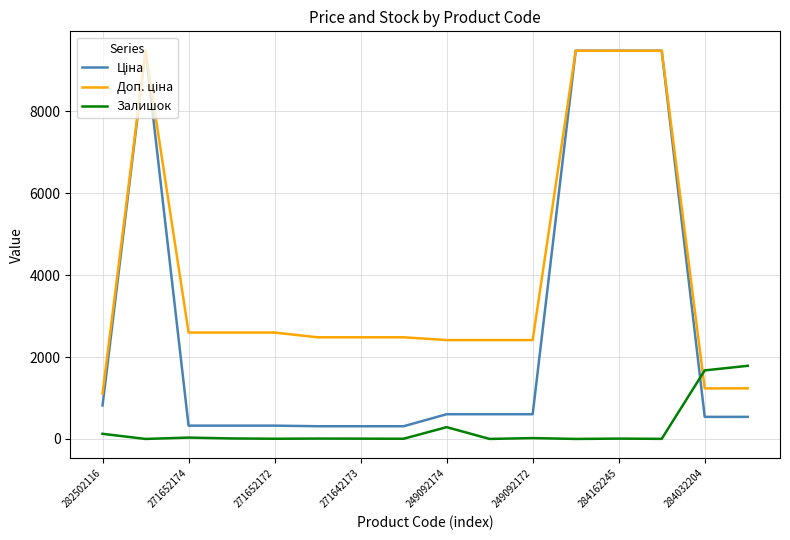

How many lines are shown in the chart?

3